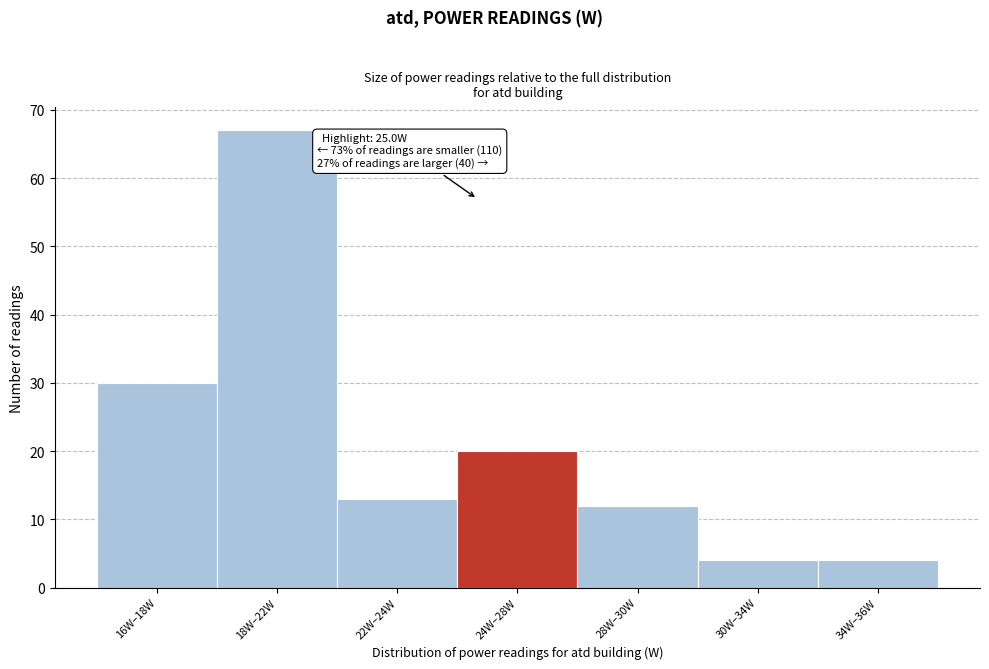

Reading left to right, transcribe all the data shown in this chart.

30	67	13	20	12	4	4